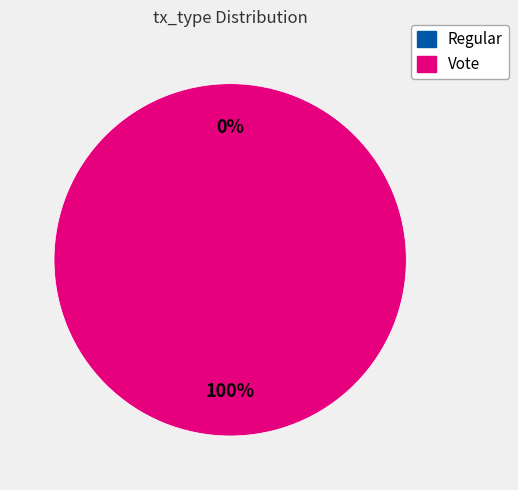

Which slice is the largest?

Vote